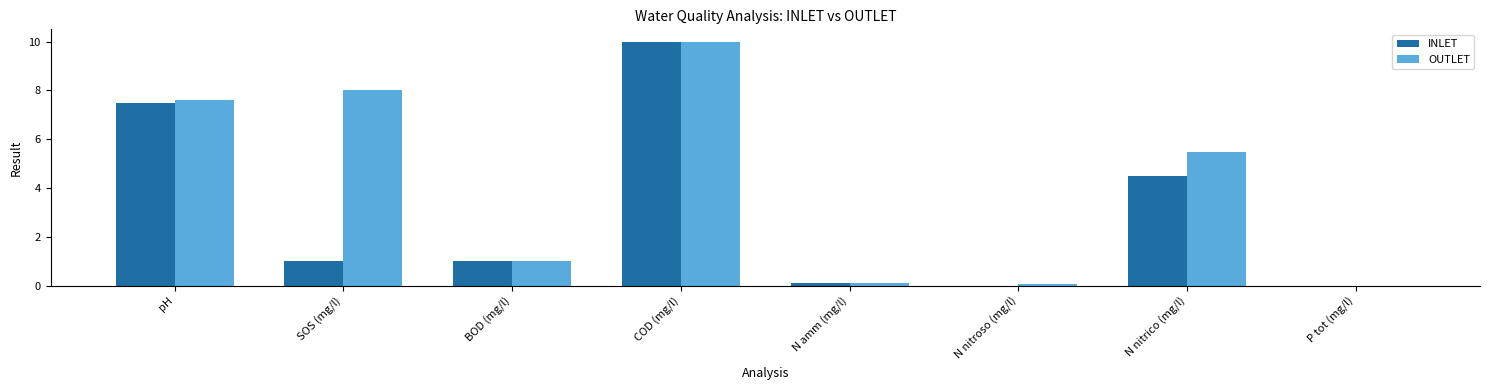

Which series has the largest total across all categories?

OUTLET